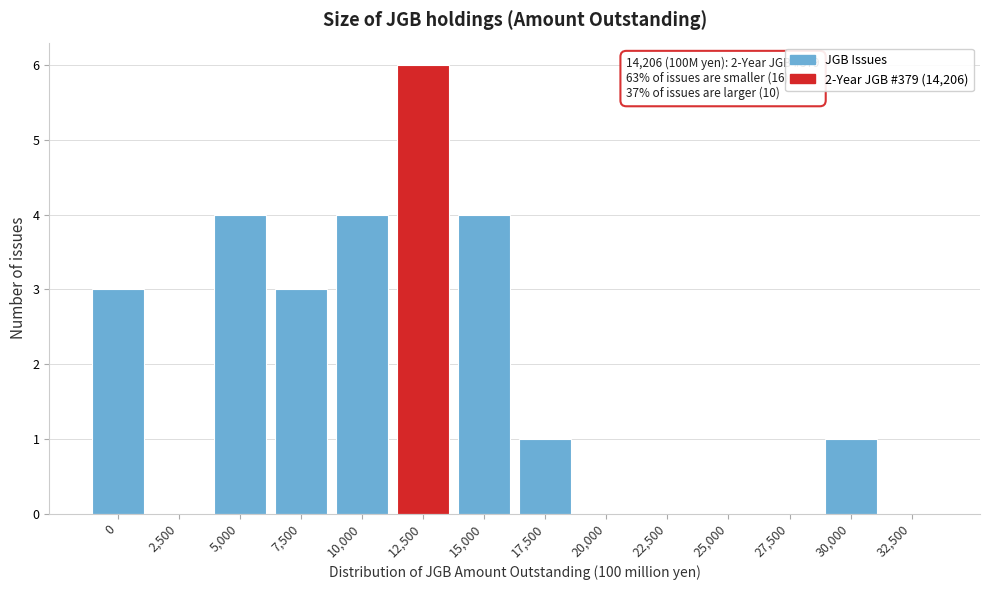

Reading left to right, what are all the values shown in this chart?

0=3	2,500=0	5,000=4	7,500=3	10,000=4	12,500=6	15,000=4	17,500=1	20,000=0	22,500=0	25,000=0	27,500=0	30,000=1	32,500=0